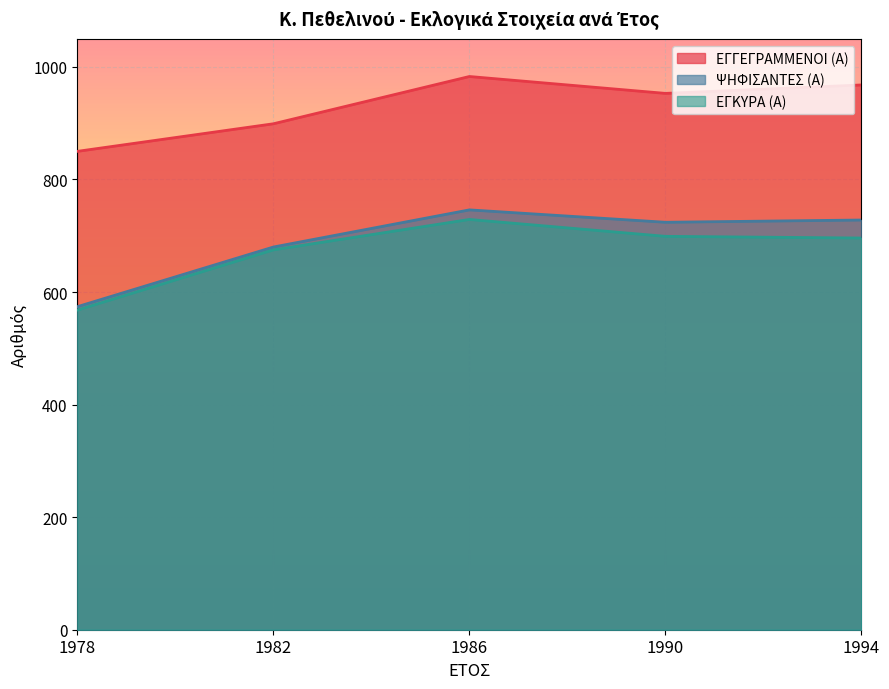

In ΕΓΓΕΓΡΑΜΜΕΝΟΙ (Α), how many points are lower than both neighbors (excluding endpoints)?

1